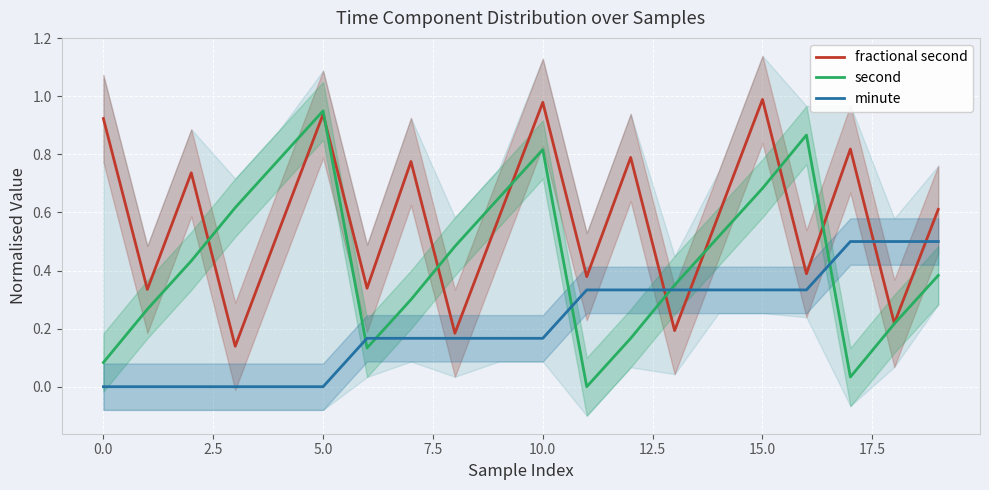

How many distinct data groups are displayed?

3